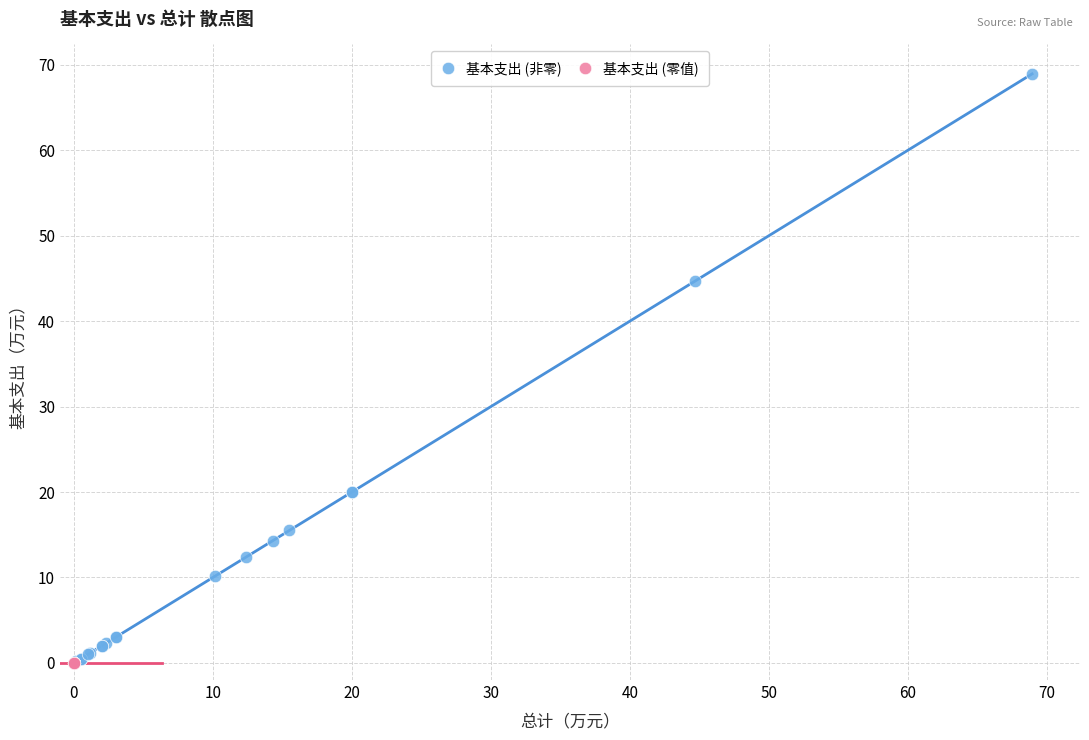

Which series reaches the maximum Y coordinate?

基本支出 (非零)